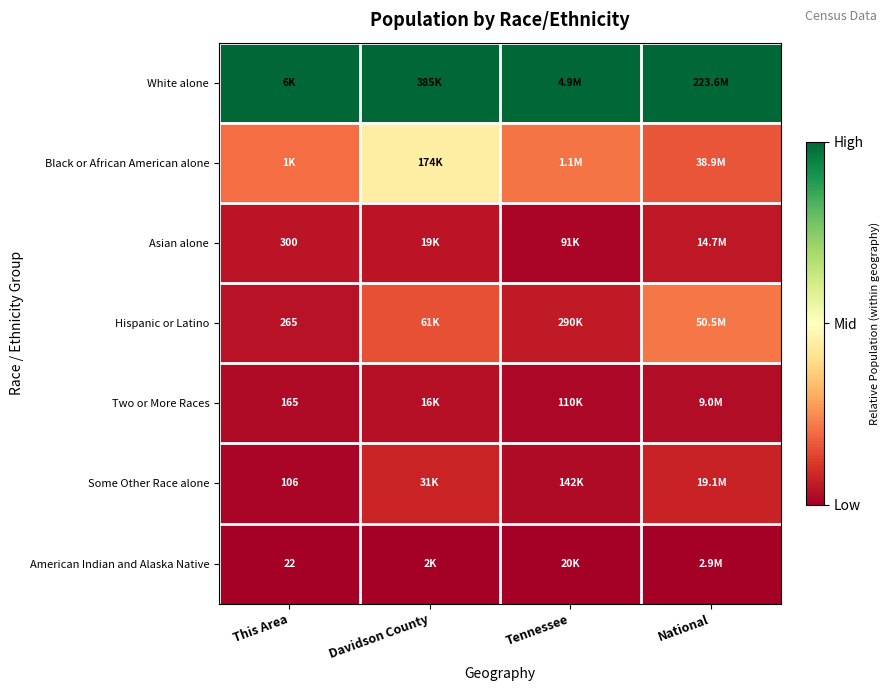

How many data points does each series have?

4